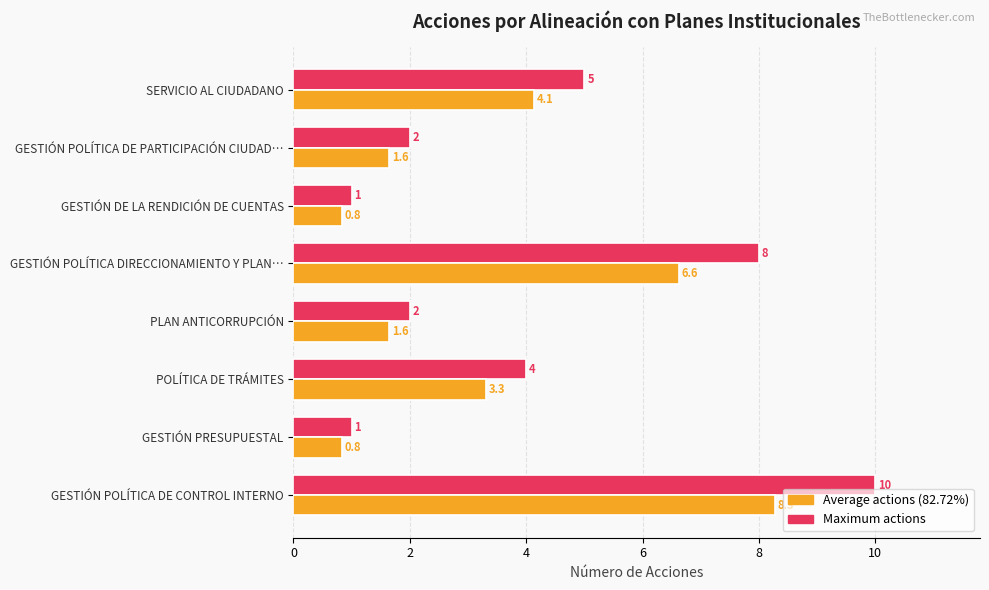

Count the Maximum actions values in the range 2 to 8.

5